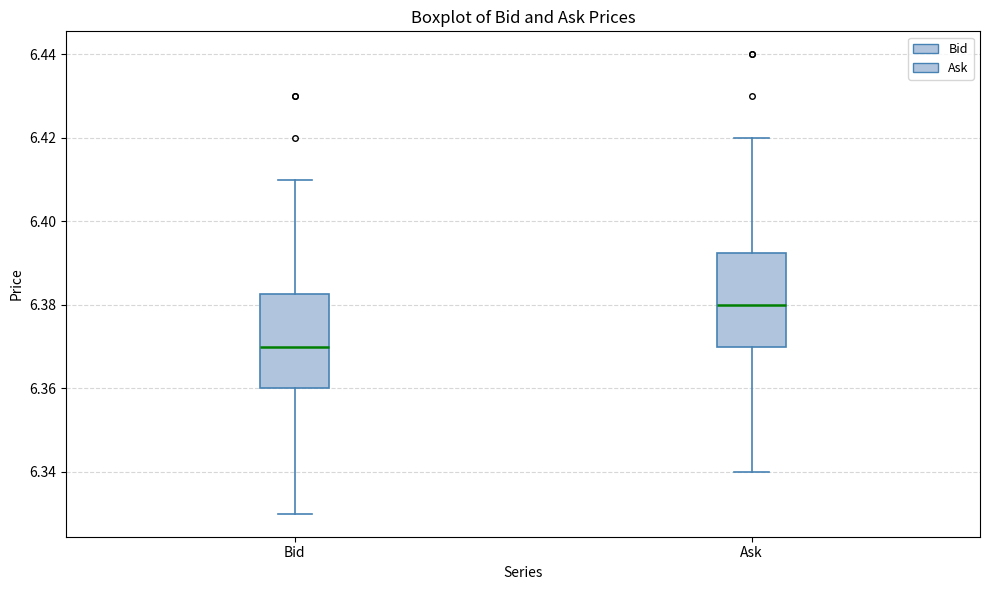

Where does the median line of the box for Ask sit on the y-axis? The values are not printed on the chart, so give them approximately, as read against the axis.

6.380